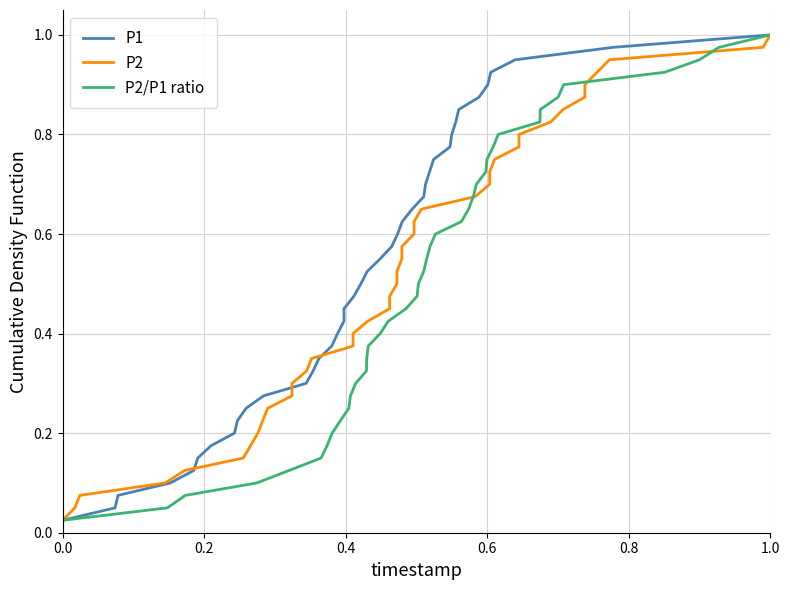

Which series has the largest range (max minus min)?

P1